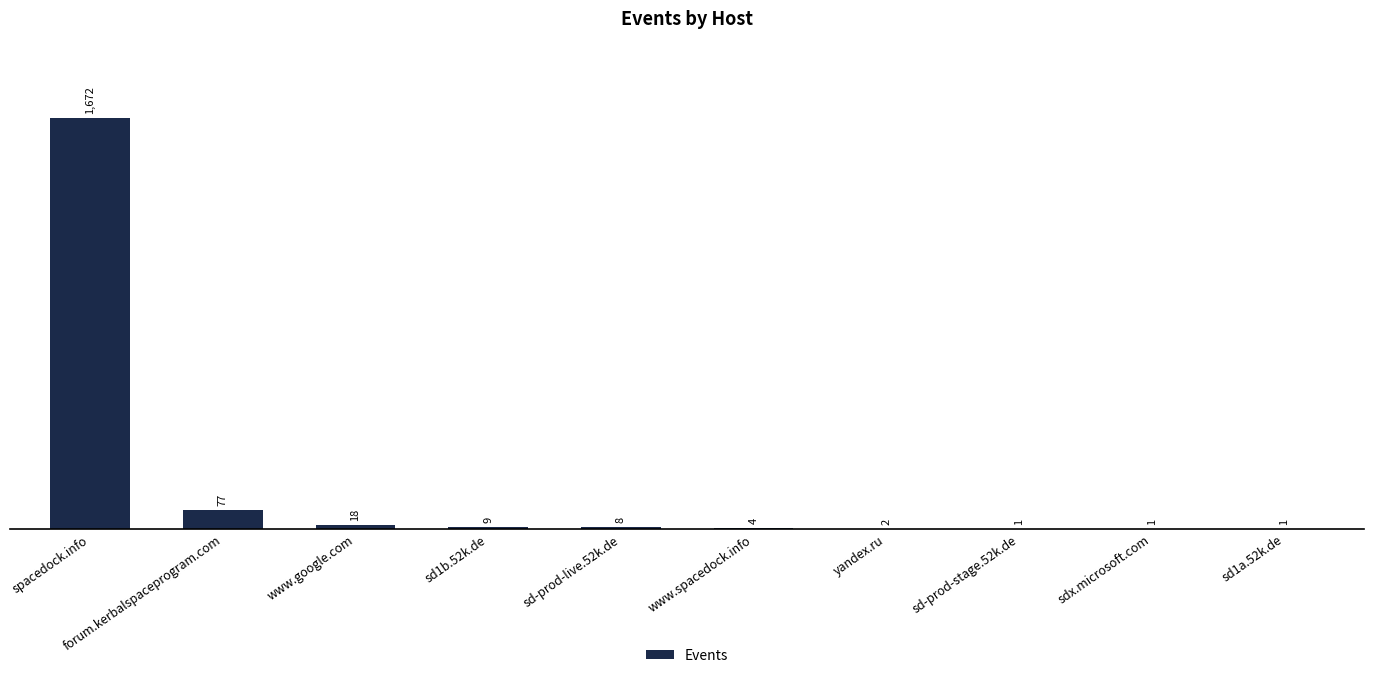

Approximately how many times larger is the value at sd-prod-live.52k.de compared to www.spacedock.info?

2.0